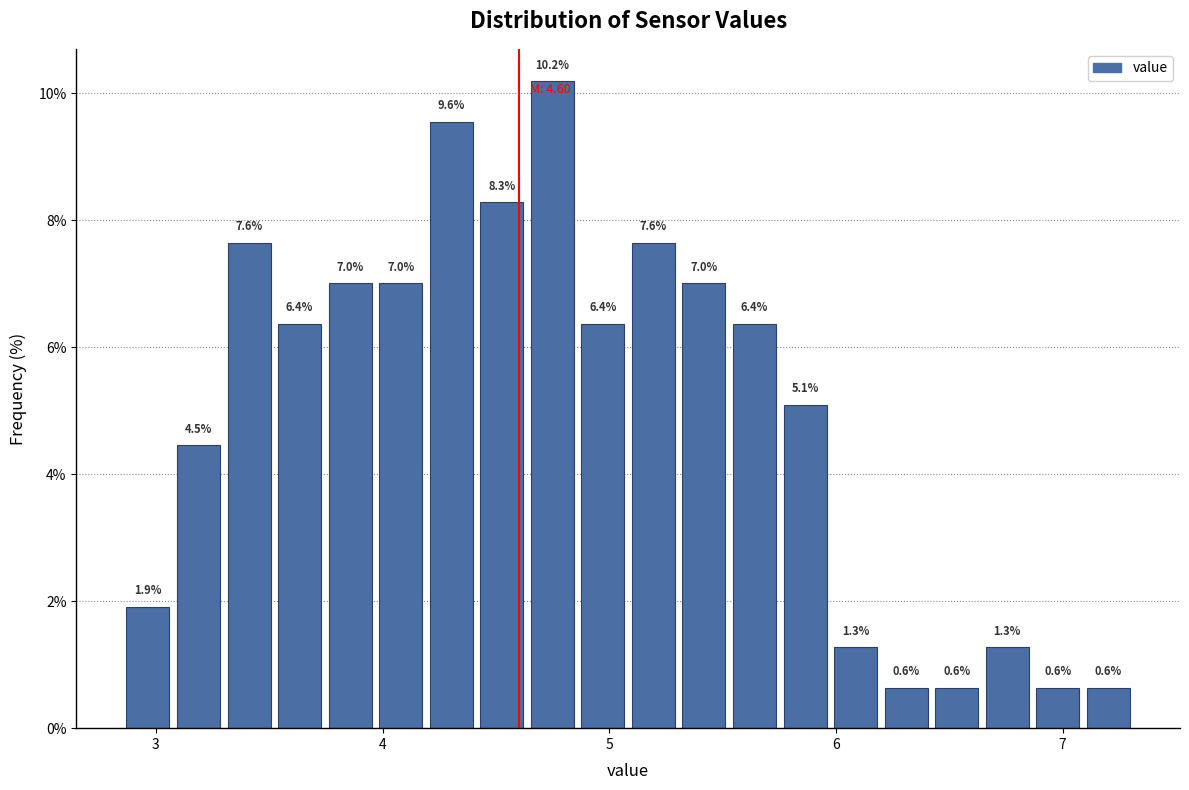

Read against the x-axis, roughly where is the centre of the tallest bar?

4.7